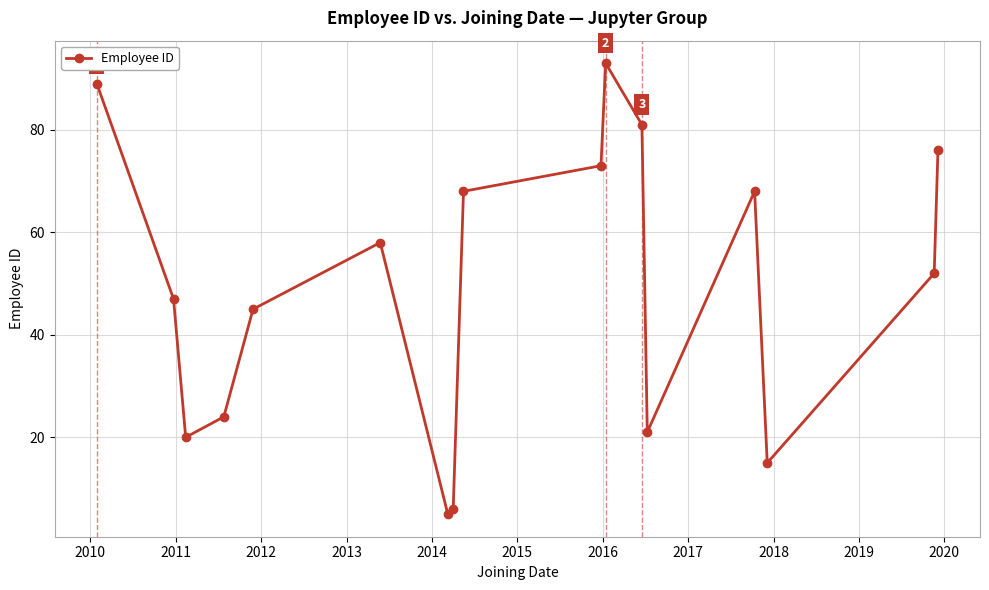

Does the chart have visible grid lines?

Yes